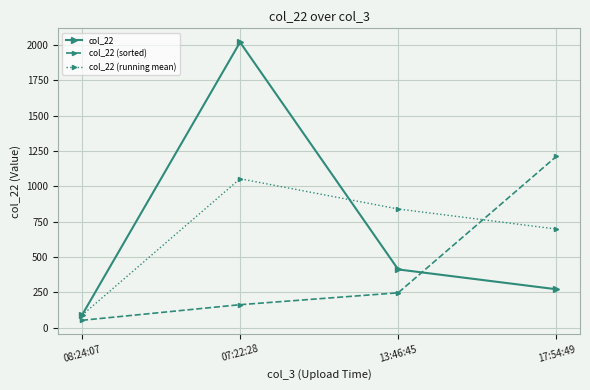

In col_22 (running mean), how many points are higher than both neighbors (excluding endpoints)?

1